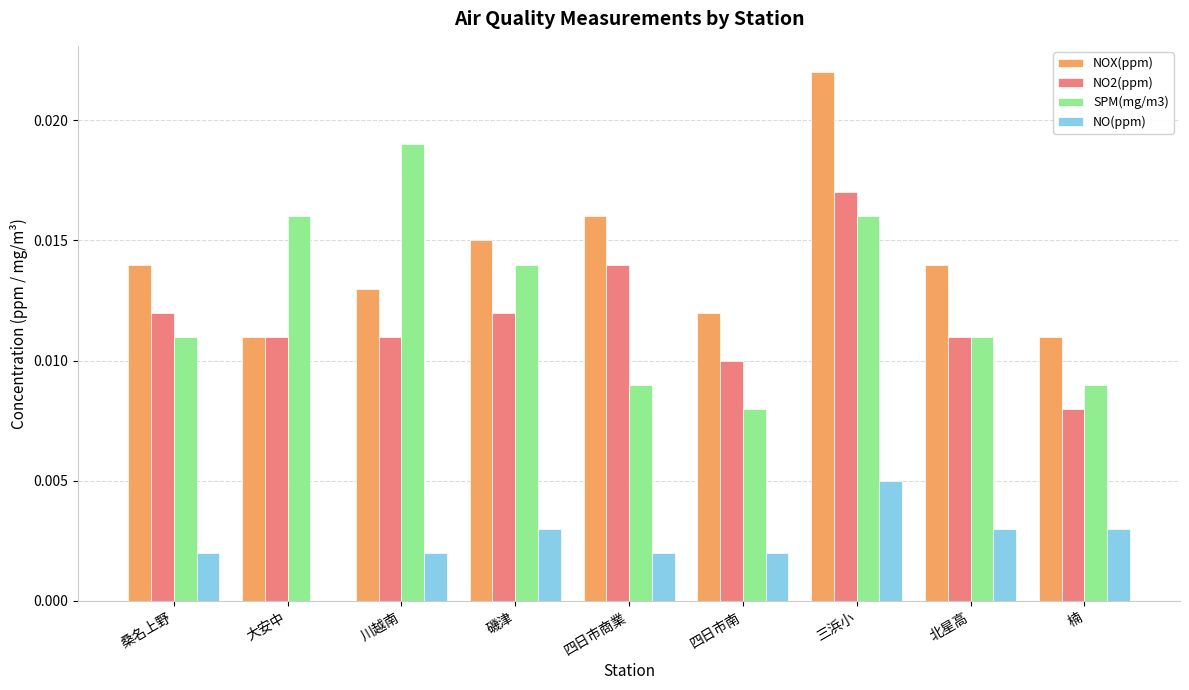

Which series has the largest total across all categories?

NOX(ppm)